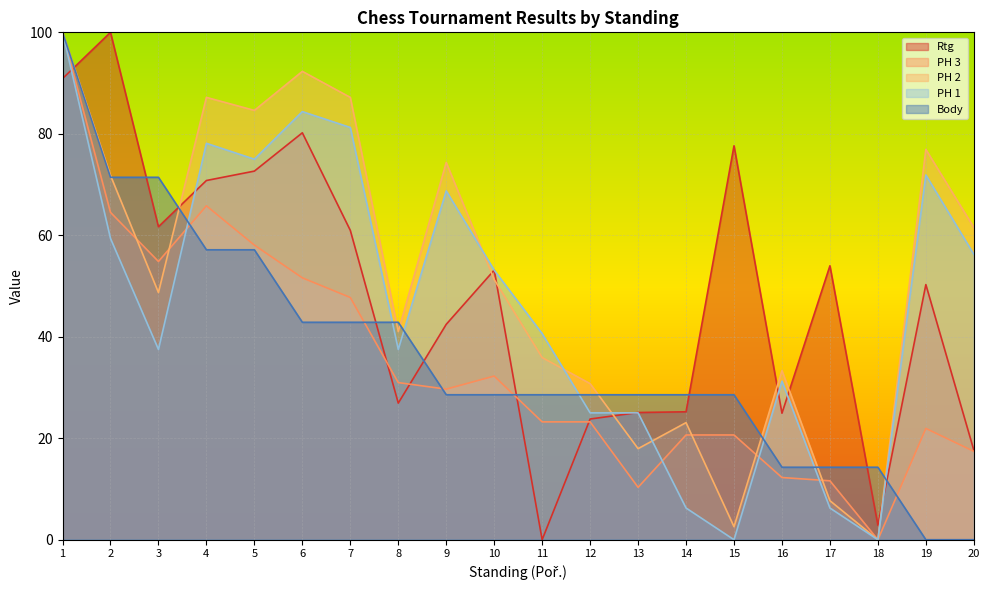

At how many categories does at least one series exceed 85?

5